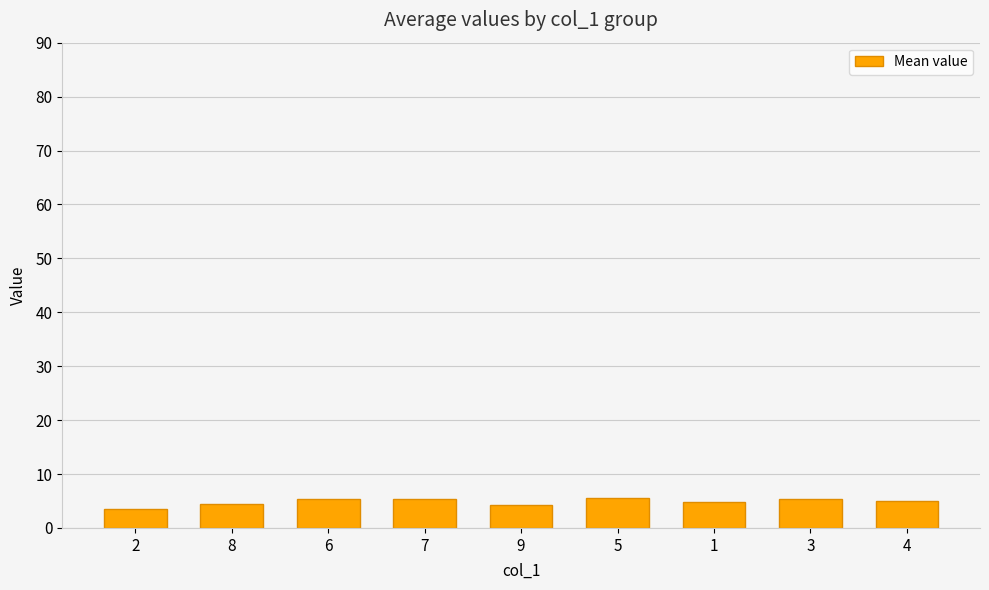

Between 2 and 6, which is larger?

6